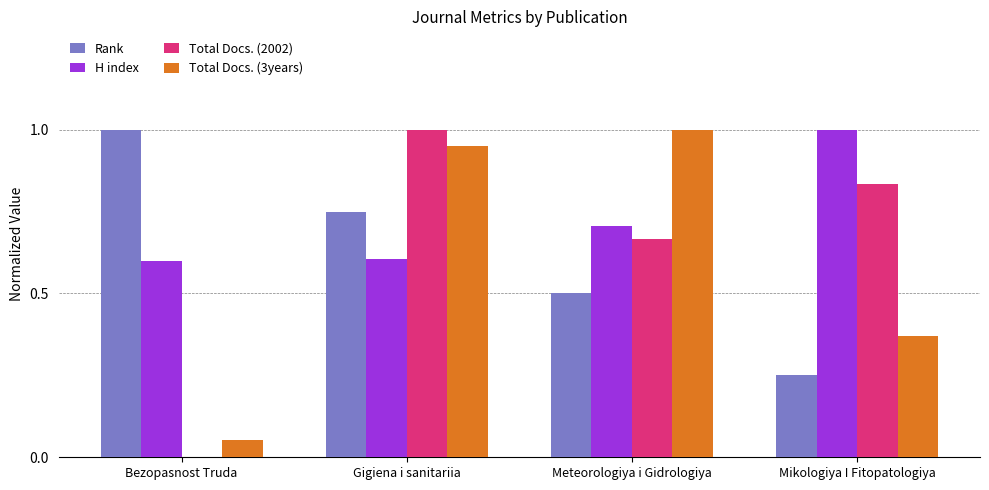

What are all the series names shown in the legend?

Rank, H index, Total Docs. (2002), Total Docs. (3years)